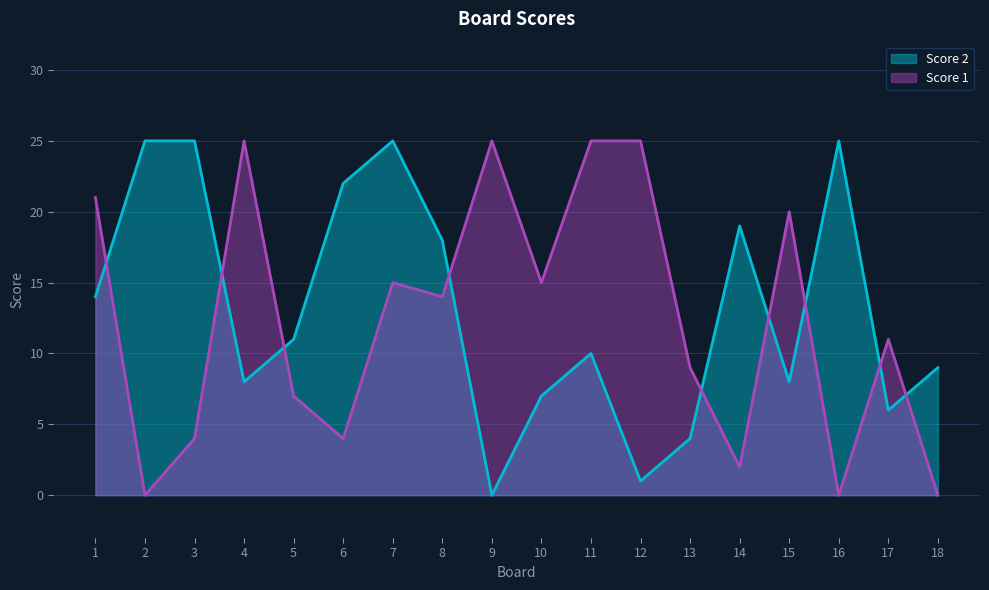

What is the value of the Score 2 point at the 12th from the left?

1